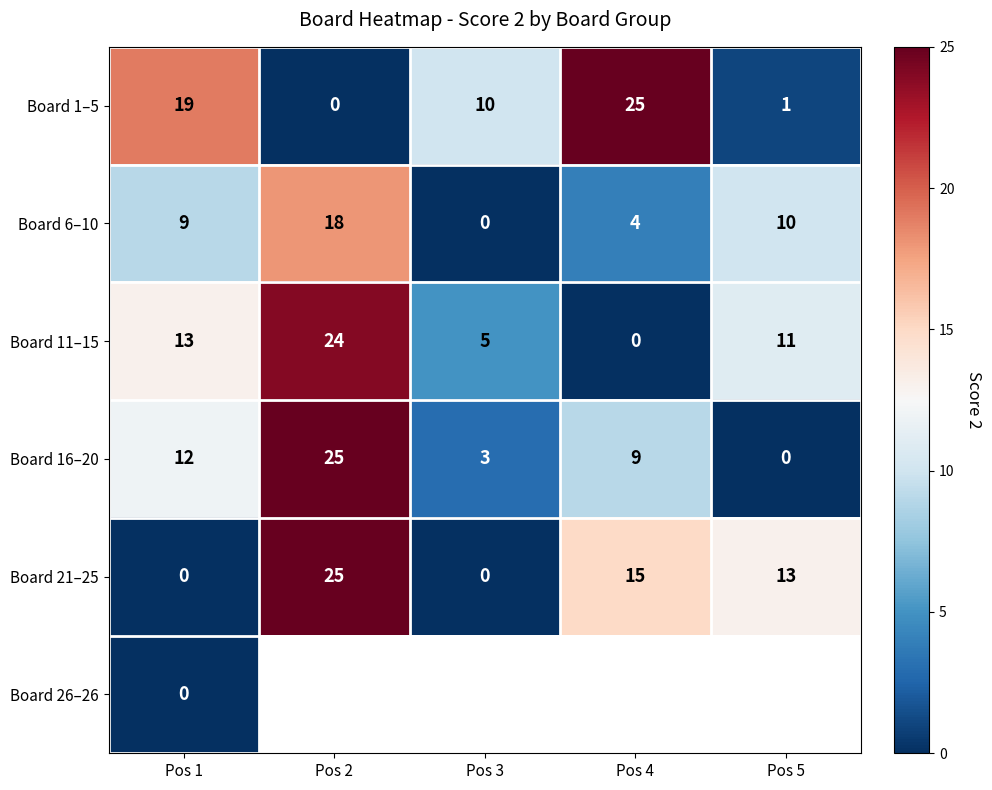

How many positive values does the Board 1–5 series have?

4